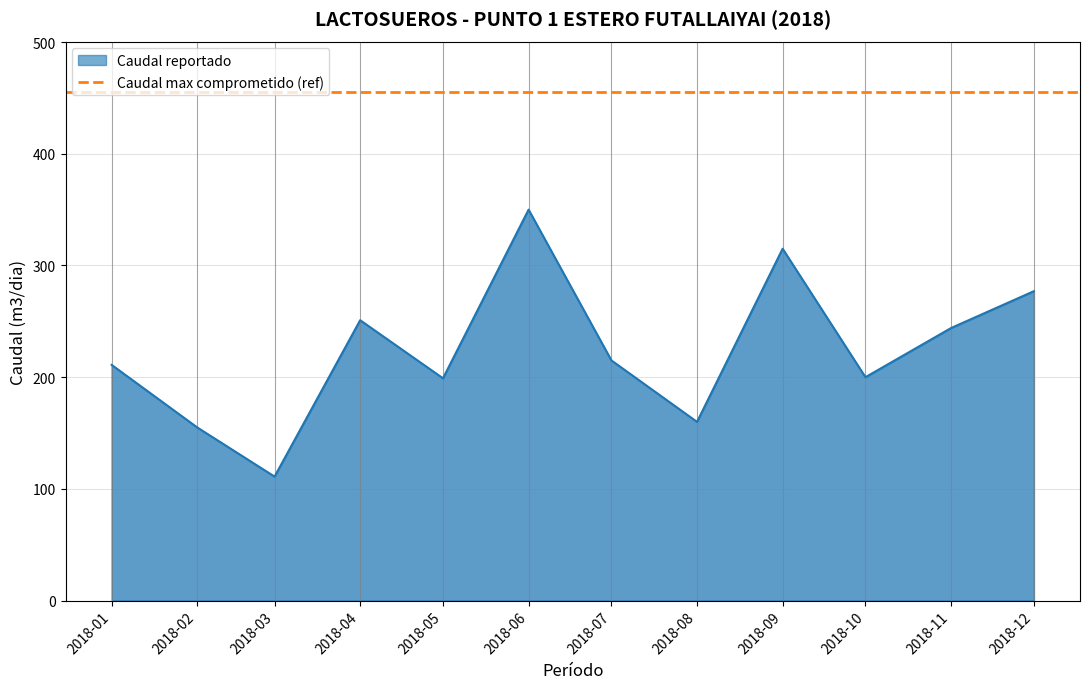

What is the sum of all values?

2688